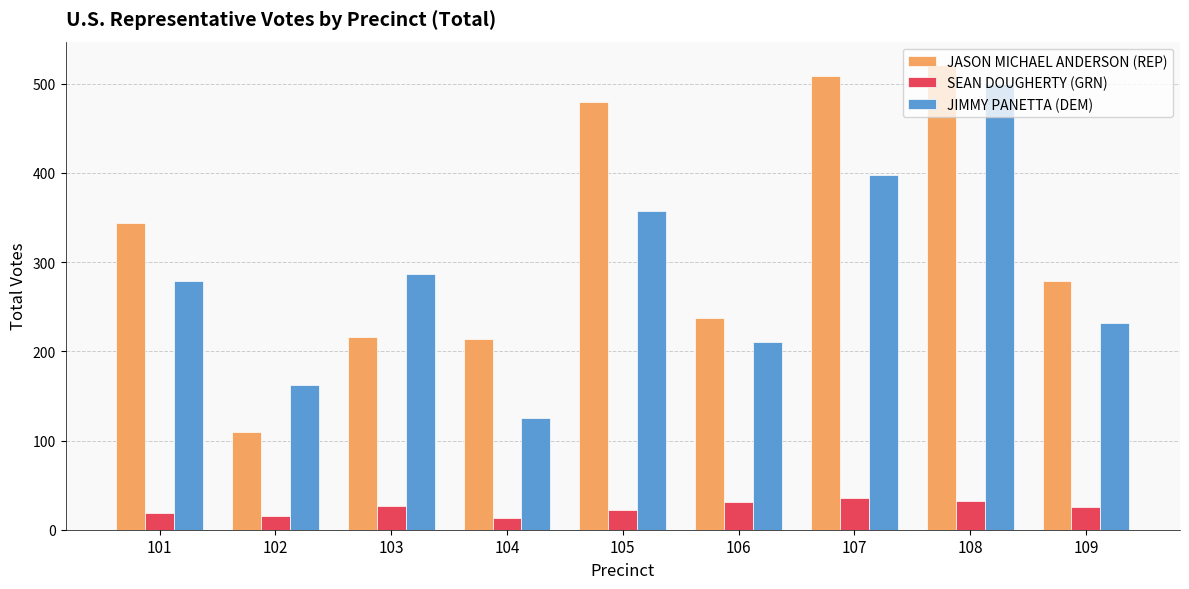

What value does the JASON MICHAEL ANDERSON (REP) series have at 108, to the nearest 5?

520